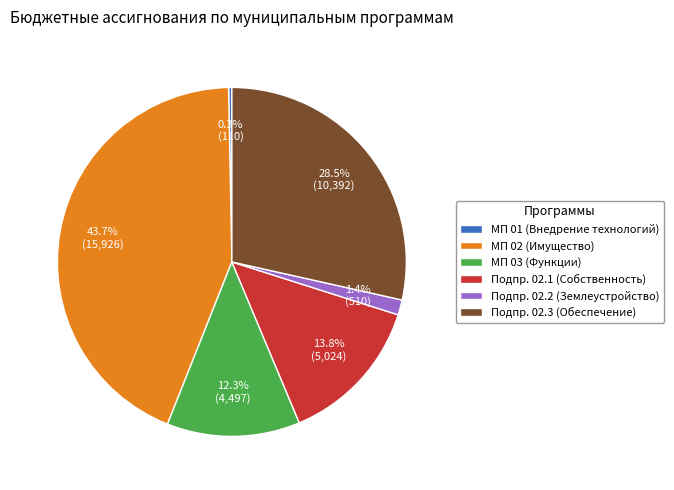

Which has a higher value, Подпр. 02.2 (Землеустройство) or Подпр. 02.1 (Собственность)?

Подпр. 02.1 (Собственность)